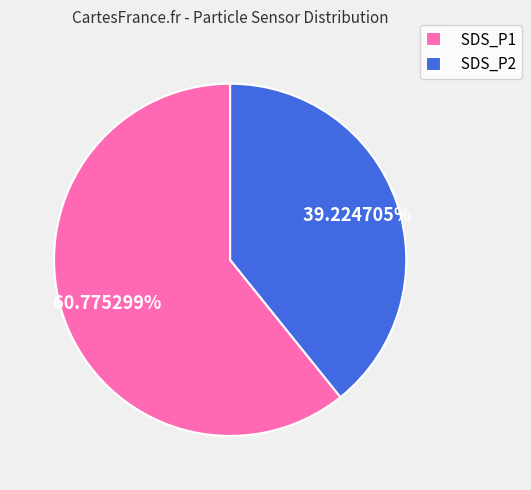

Which slice represents more than half of the pie?

SDS_P1